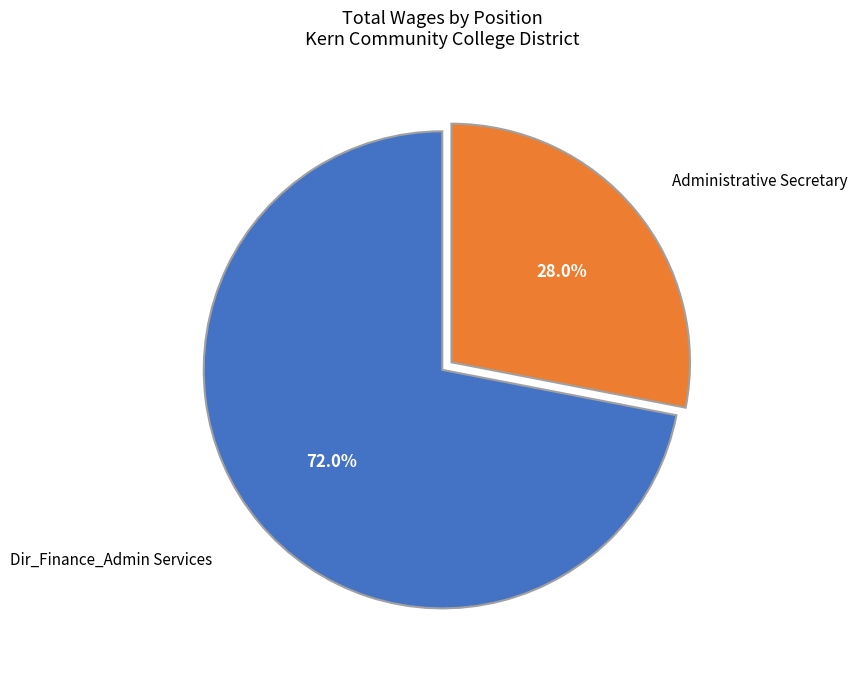

How many slices are in this pie chart?

2